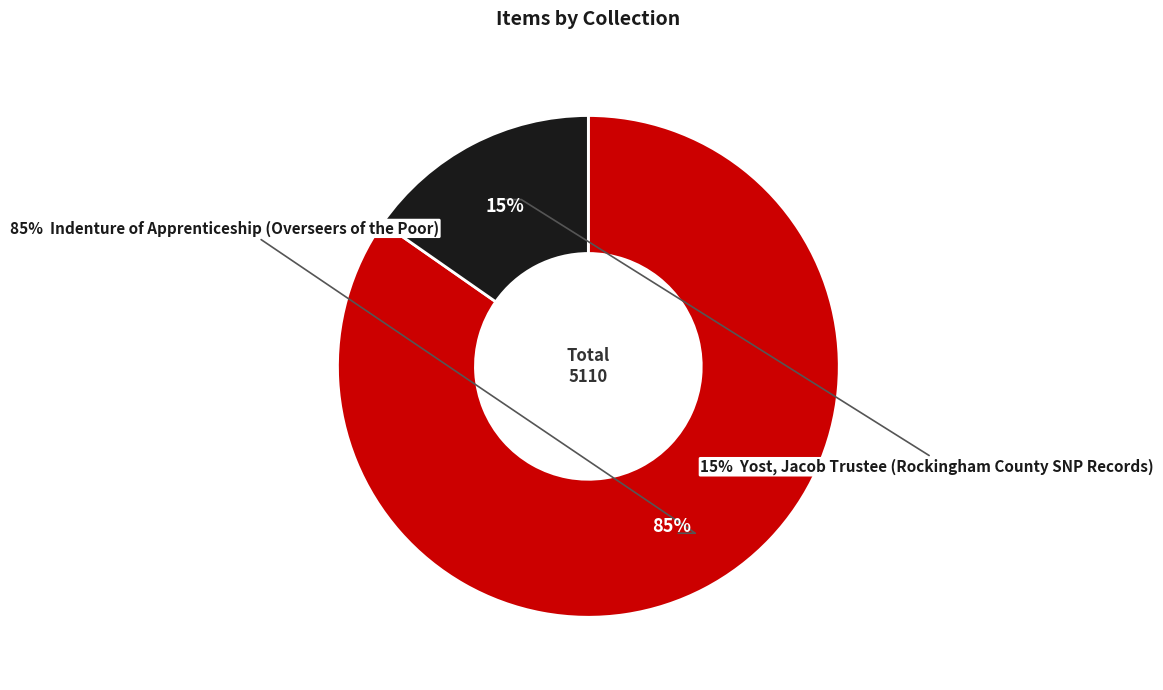

Which category has the biggest portion of the pie?

Indenture of Apprenticeship (Overseers of the Poor)